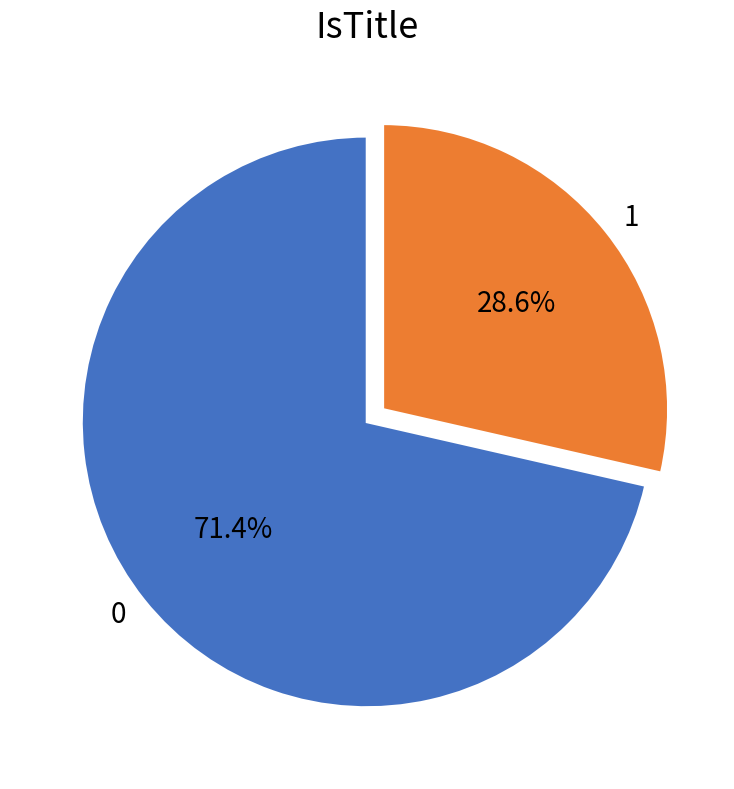

To the nearest percent, what percentage of the pie is 1?

29%